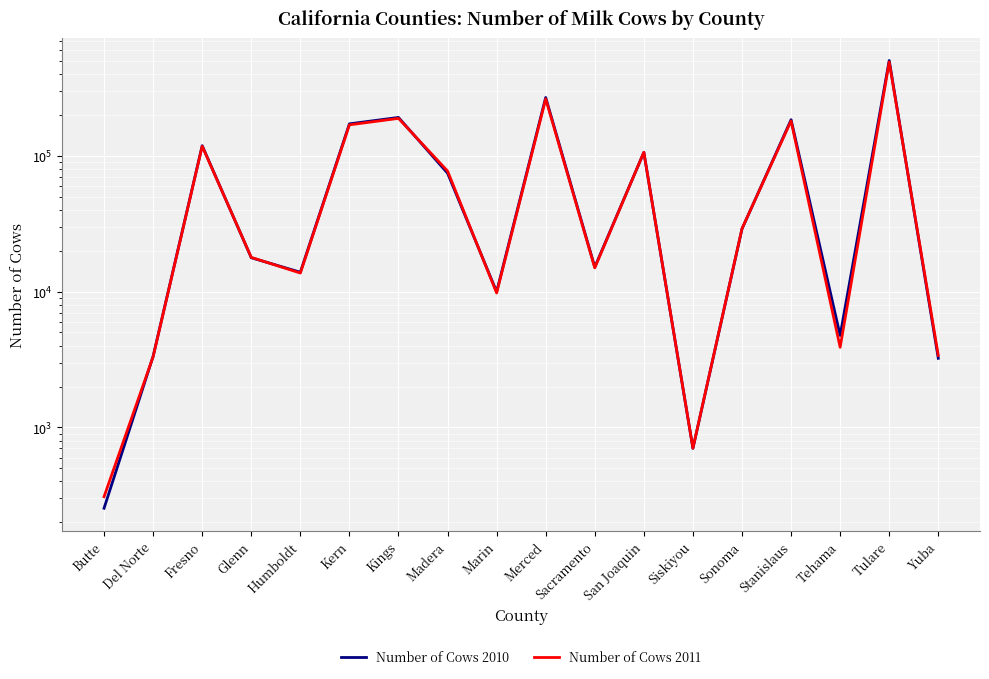

How many interior local peaks does the Number of Cows 2010 series have?

6